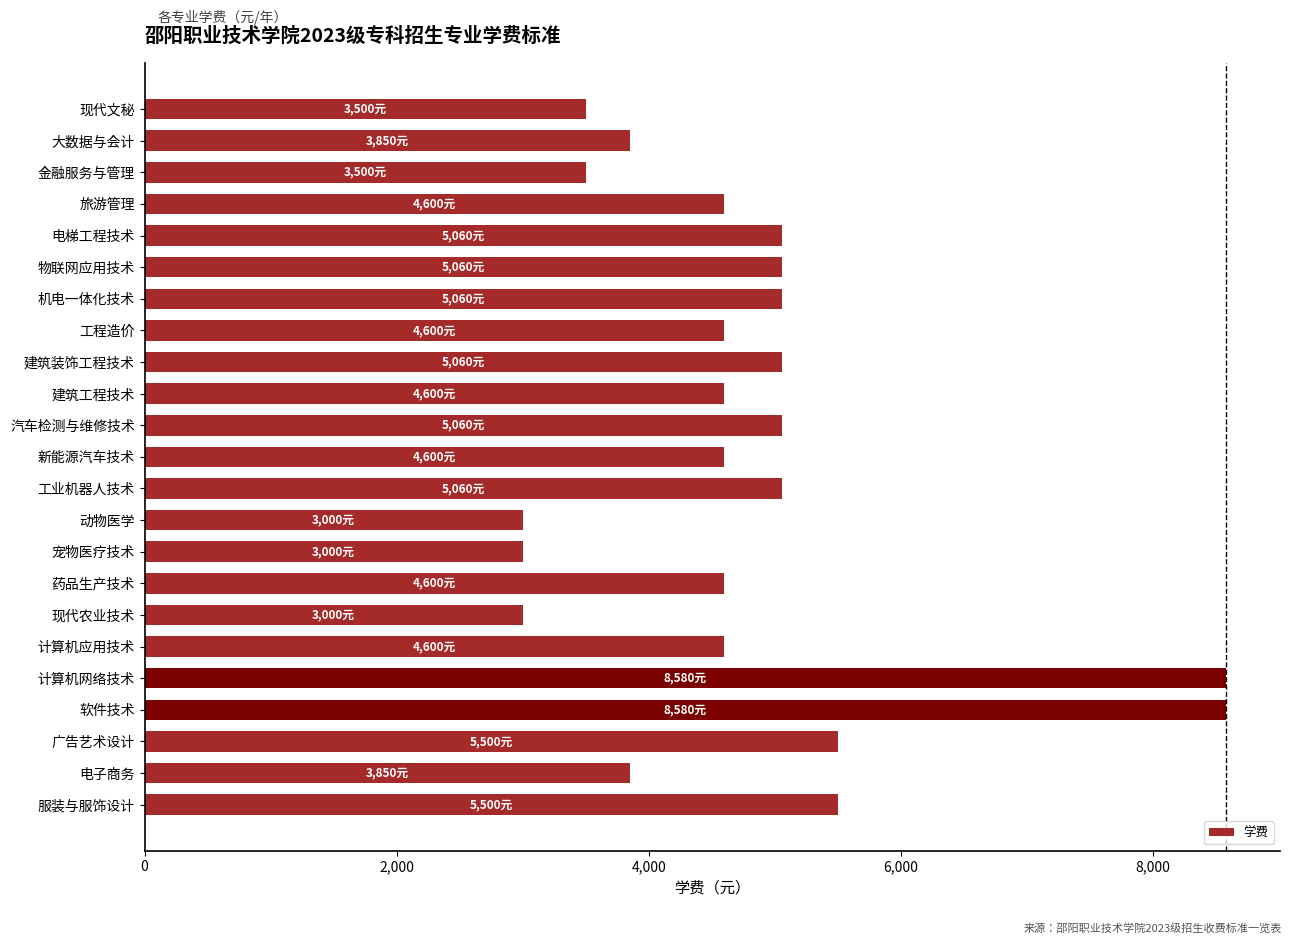

The chart shows a value of 5060 at 电梯工程技术. True or false?

True